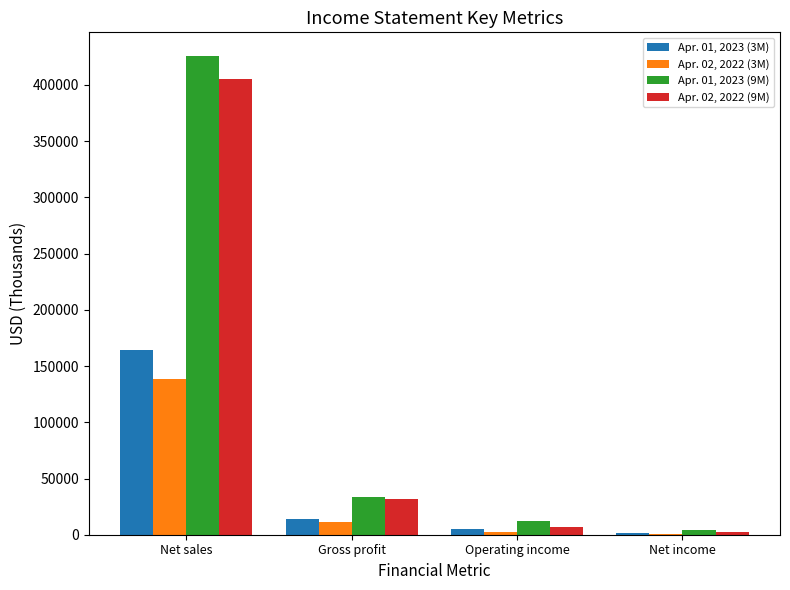

At which category is the sum across all series the highest?

Net sales